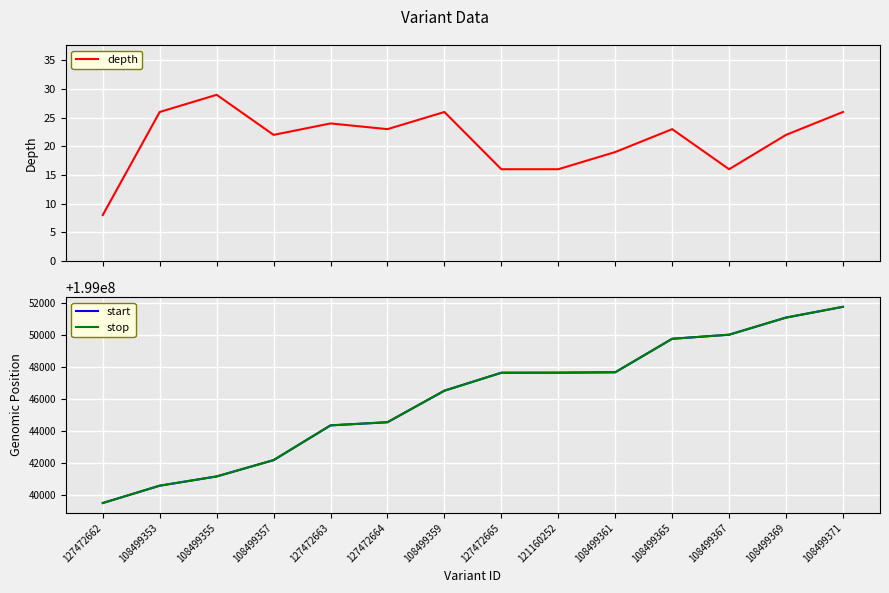

At which label does start first exceed 199047629?

121160252